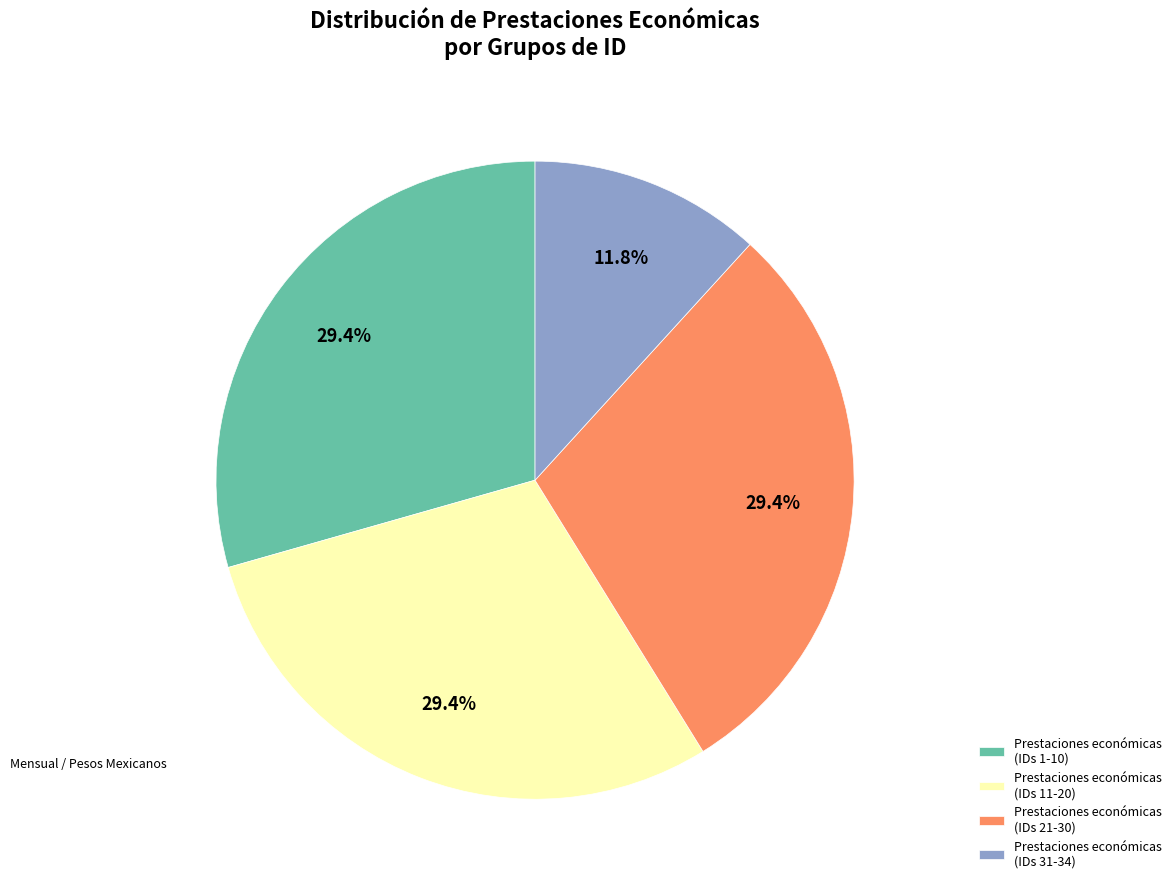

What is the ratio of the value at Prestaciones económicas (IDs 1-10) to the value at Prestaciones económicas (IDs 11-20)?

1.0